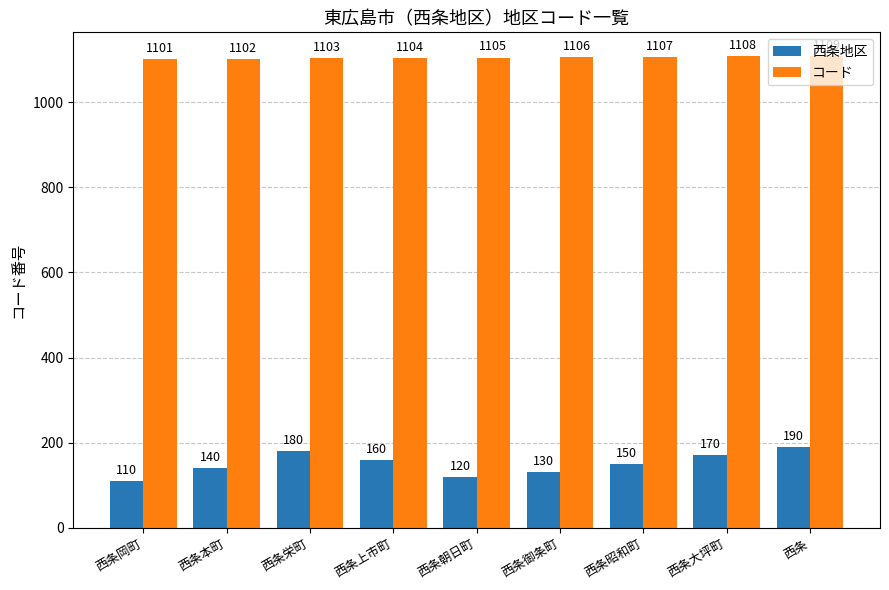

How many bars are there in total?

18